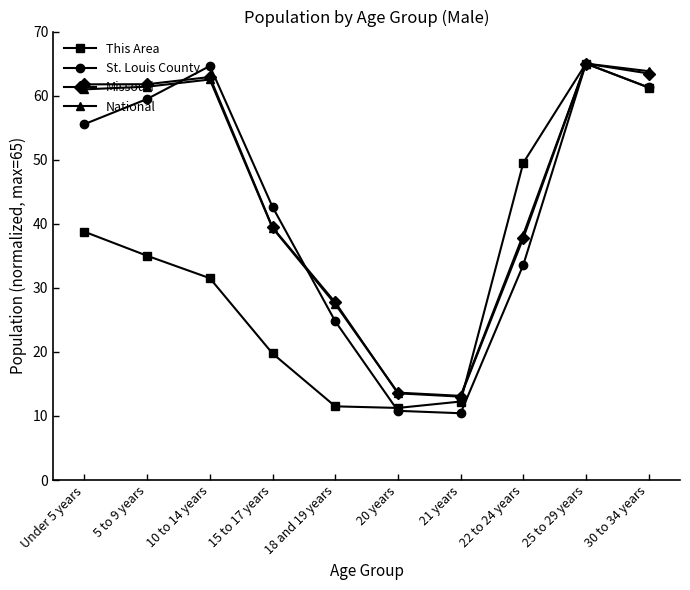

What is the difference between the St. Louis County values at 25 to 29 years and 22 to 24 years?

31.4